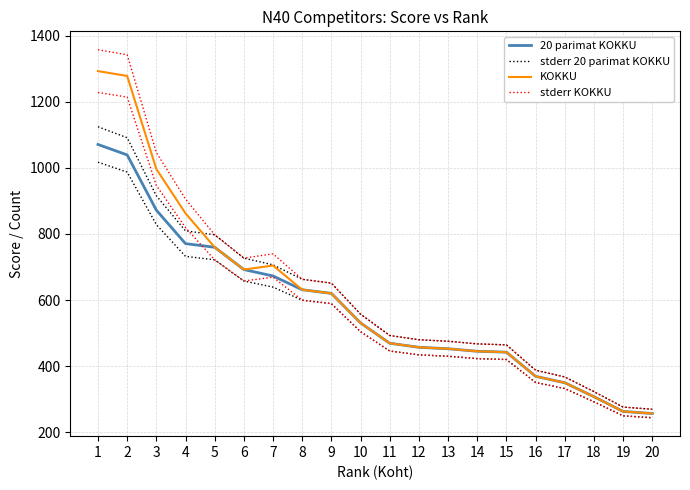

What is the minimum value shown in the chart?

257.2